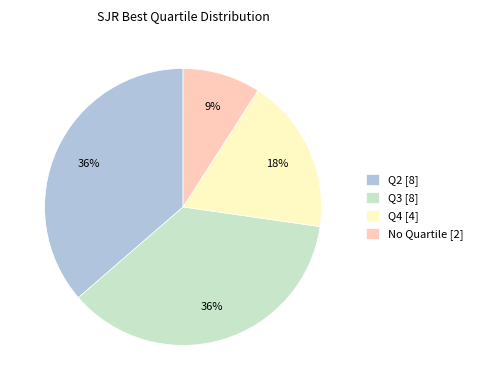

What is the ratio of the value at No Quartile [2] to the value at Q4 [4]?

0.5